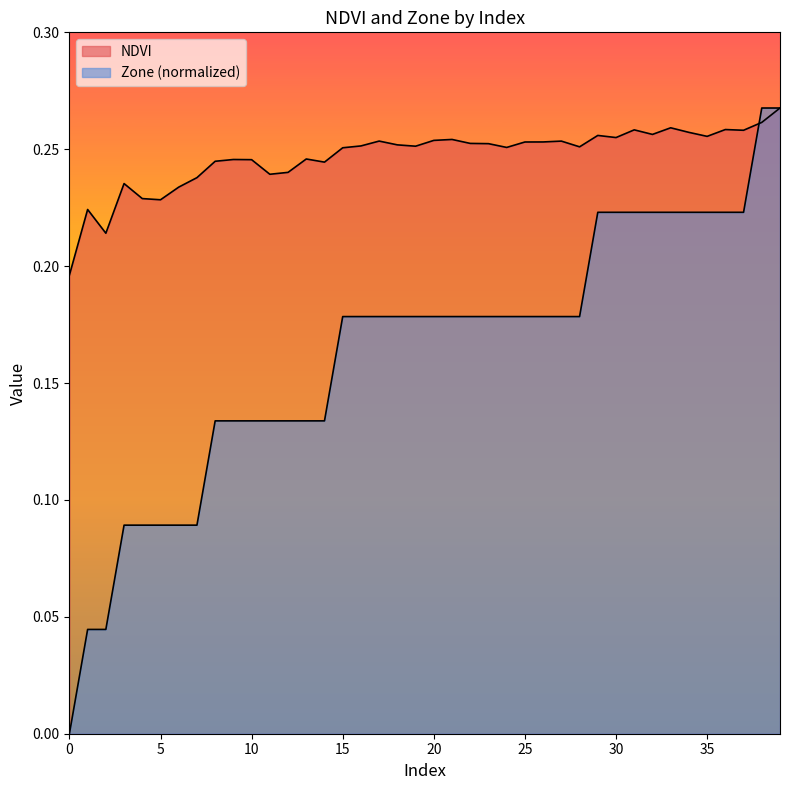

At how many categories does at least one series exceed 0?

40